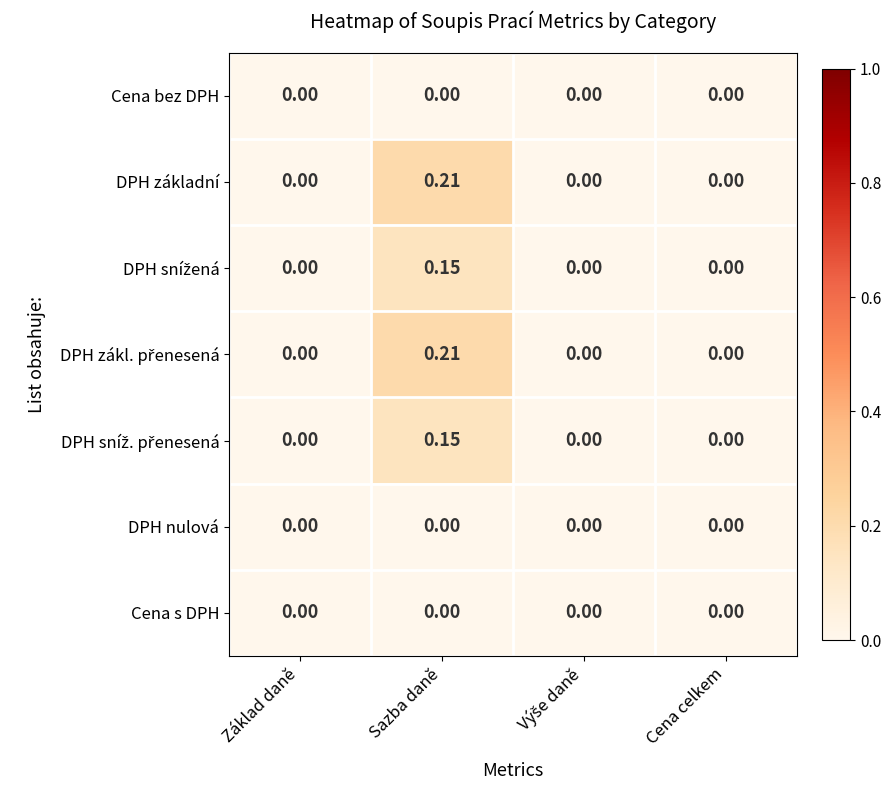

At which category is the sum across all series the highest?

Sazba daně